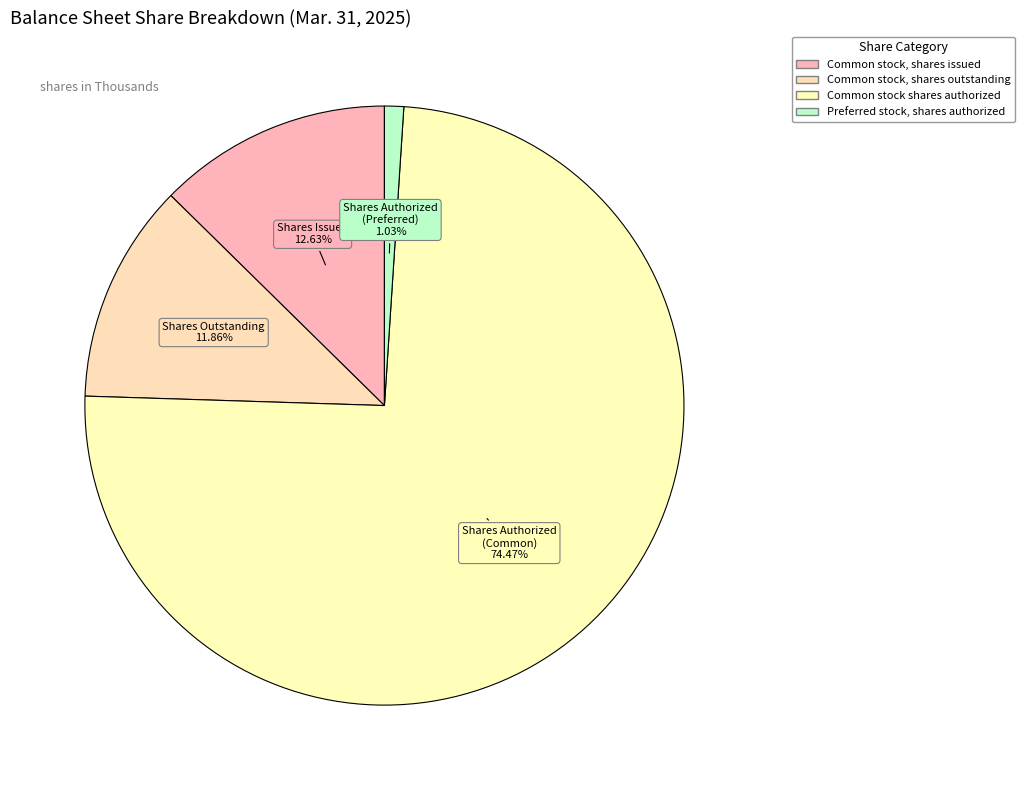

Which category accounts for the majority?

Common stock shares authorized